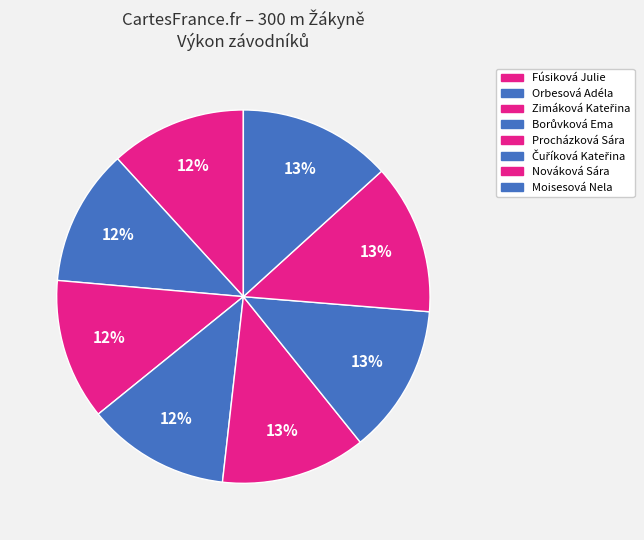

Rank the categories by value from lowest to highest.

Fúsiková Julie, Orbesová Adéla, Zimáková Kateřina, Borůvková Ema, Procházková Sára, Čuříková Kateřina, Nováková Sára, Moisesová Nela